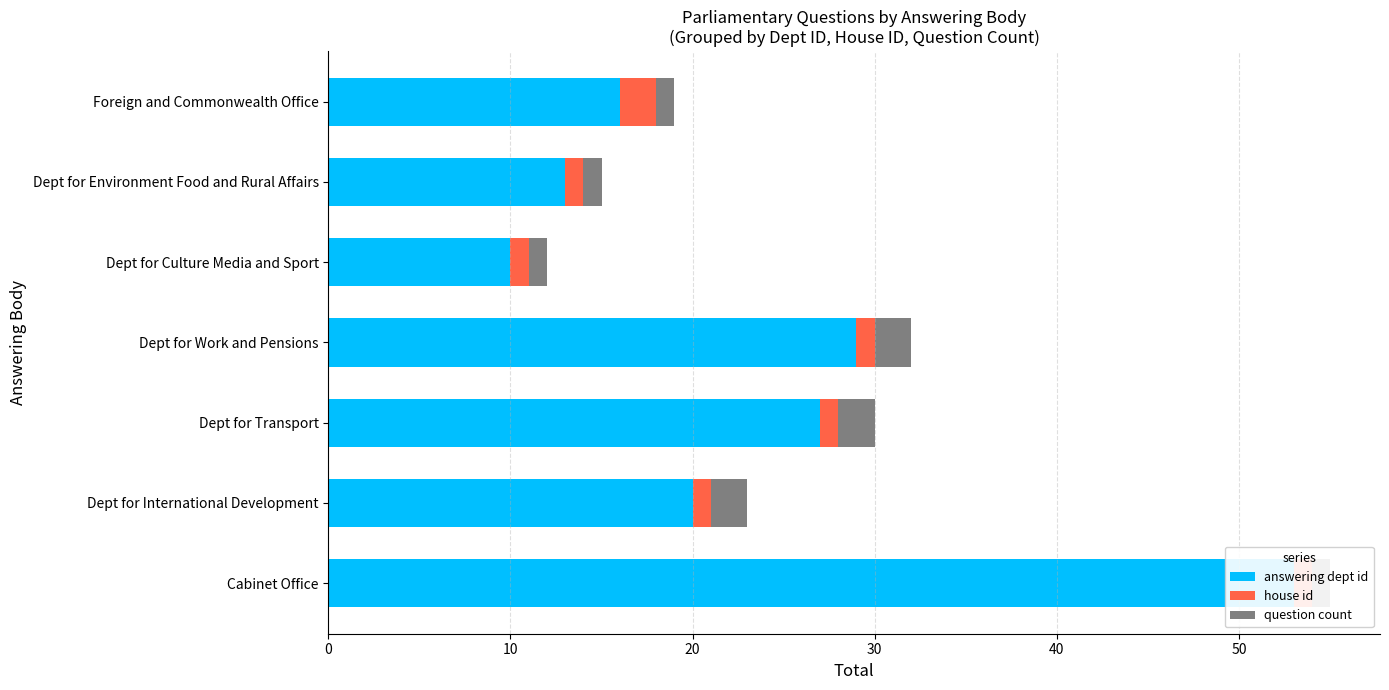

List the series in order of their peak value, highest first.

answering dept id, house id, question count